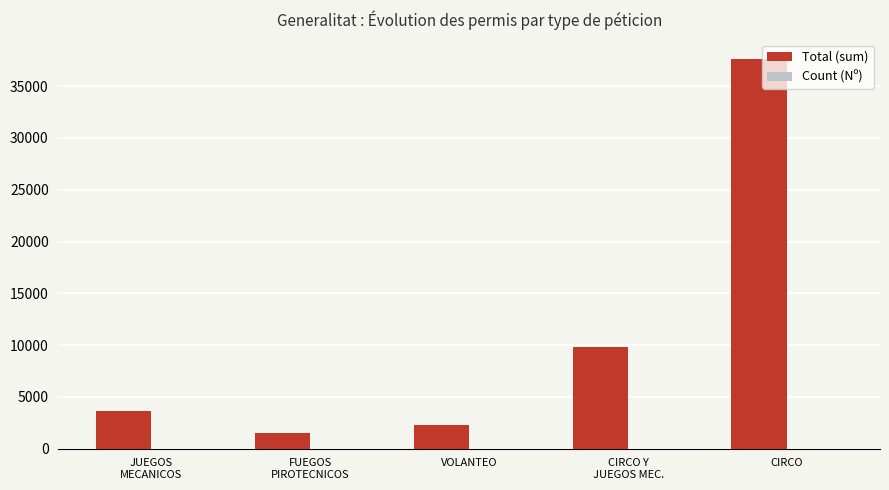

What is the sum of all Total (sum) values?

54744.8